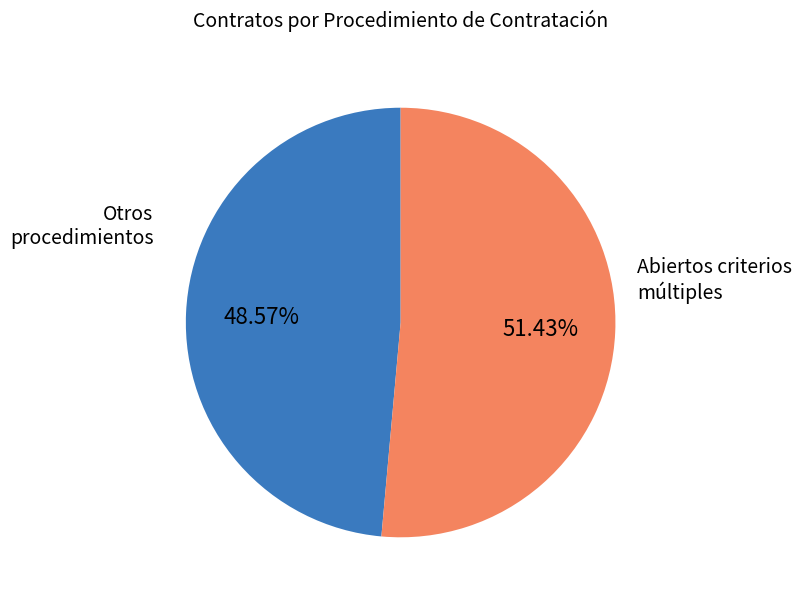

To the nearest percent, what is the average slice percentage?

50%